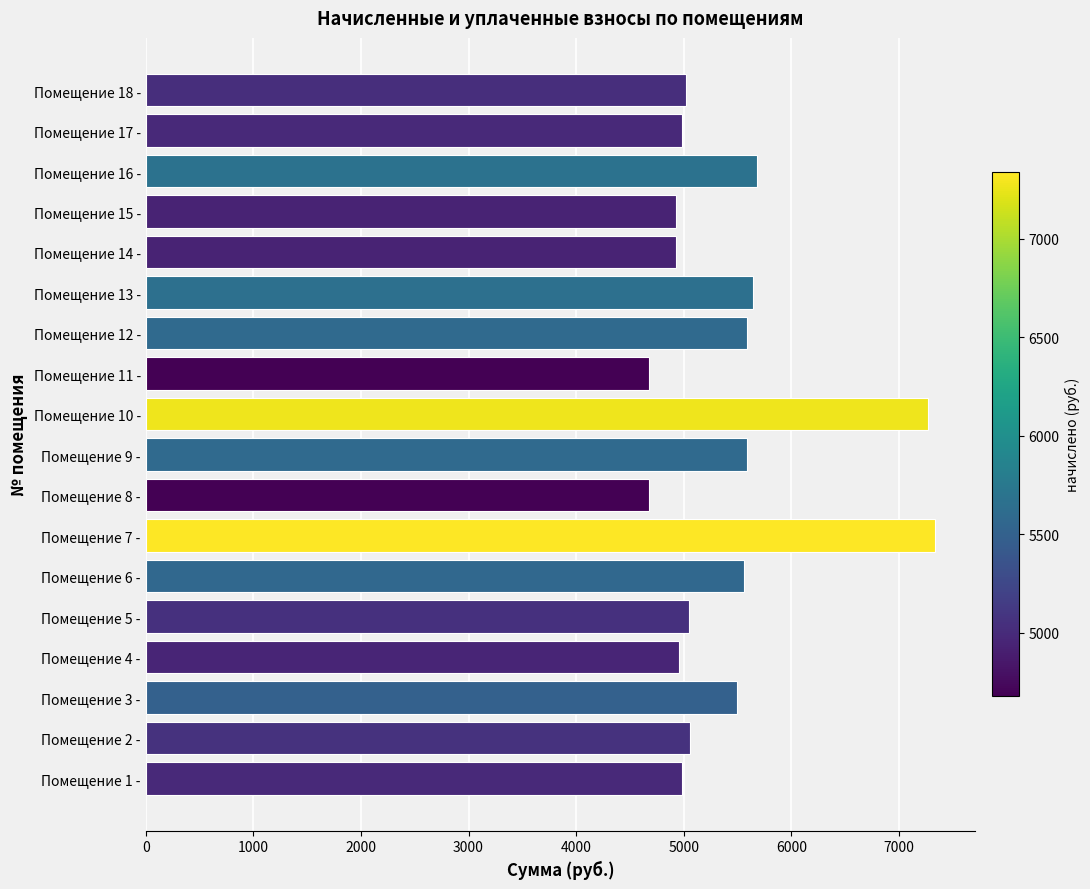

What is the average value?

5413.1